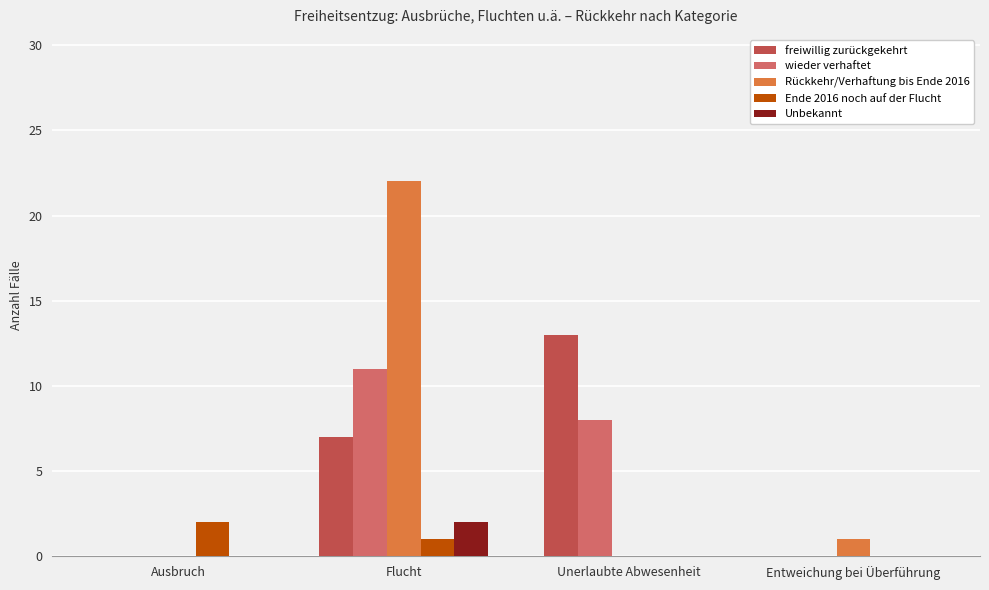

At which category is the sum across all series the highest?

Flucht